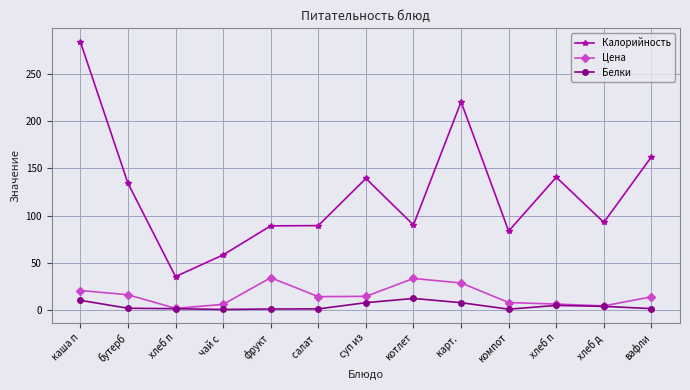

How many interior local valleys does the Цена series have?

3